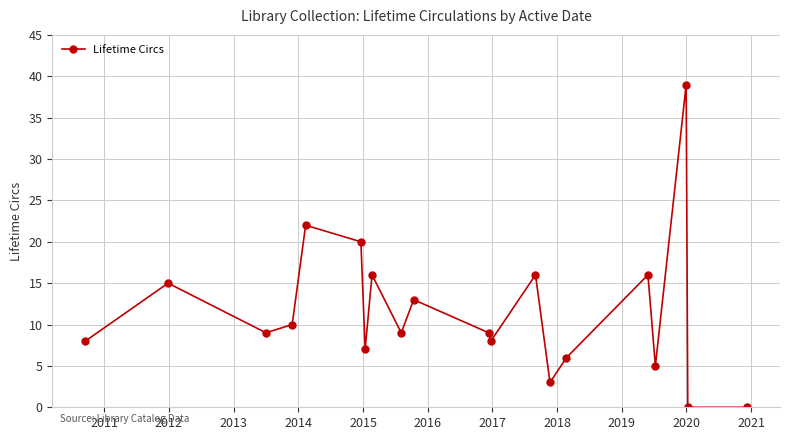

True or false: there are more than 1 points higher than both neighbors.

True